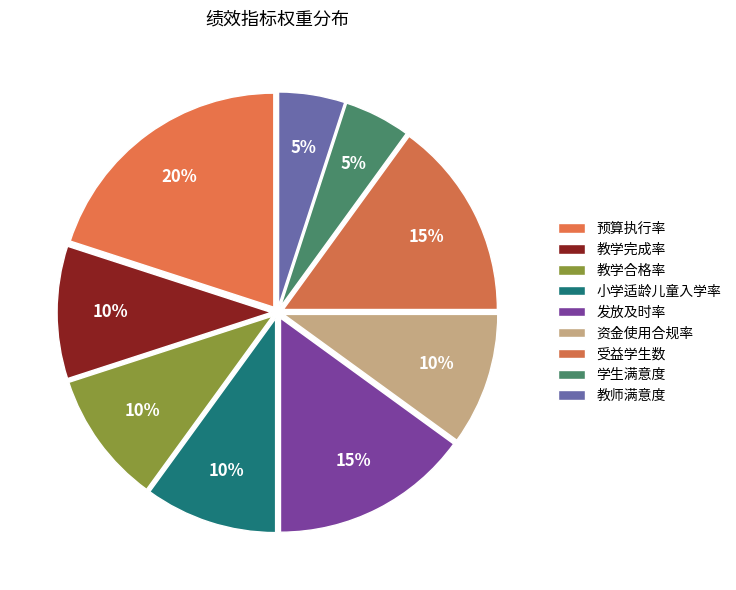

What percentage is the 教学完成率 slice, to the nearest percent?

10%